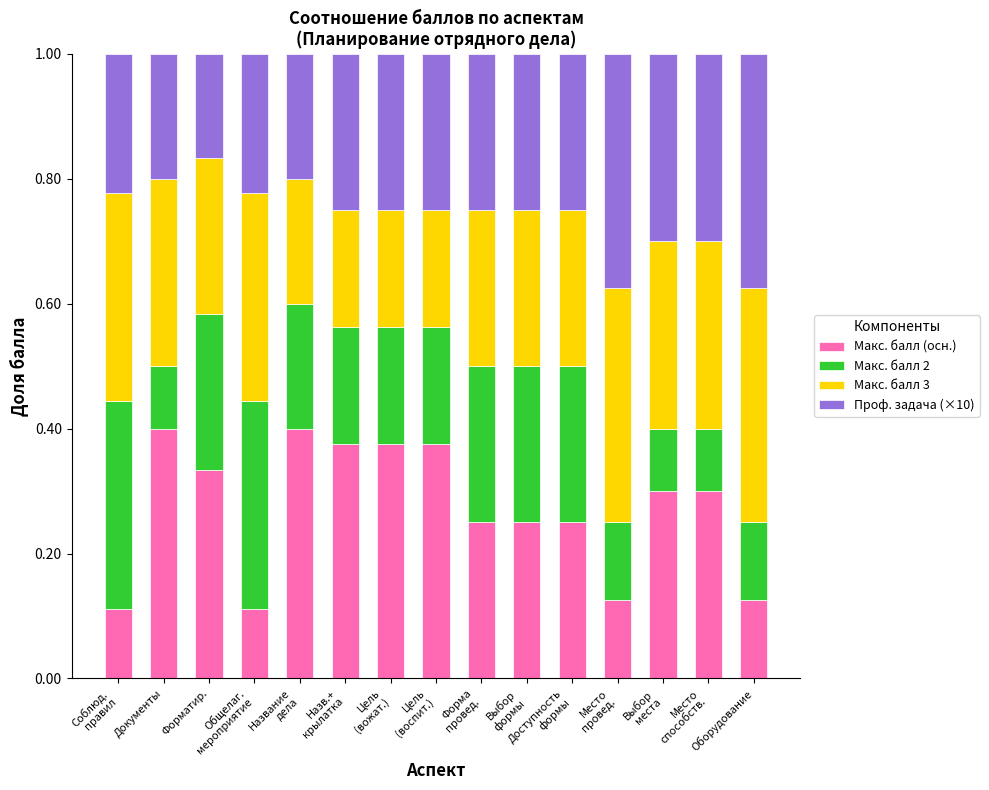

What is the sum of all Макс. балл (осн.) values?

4.1